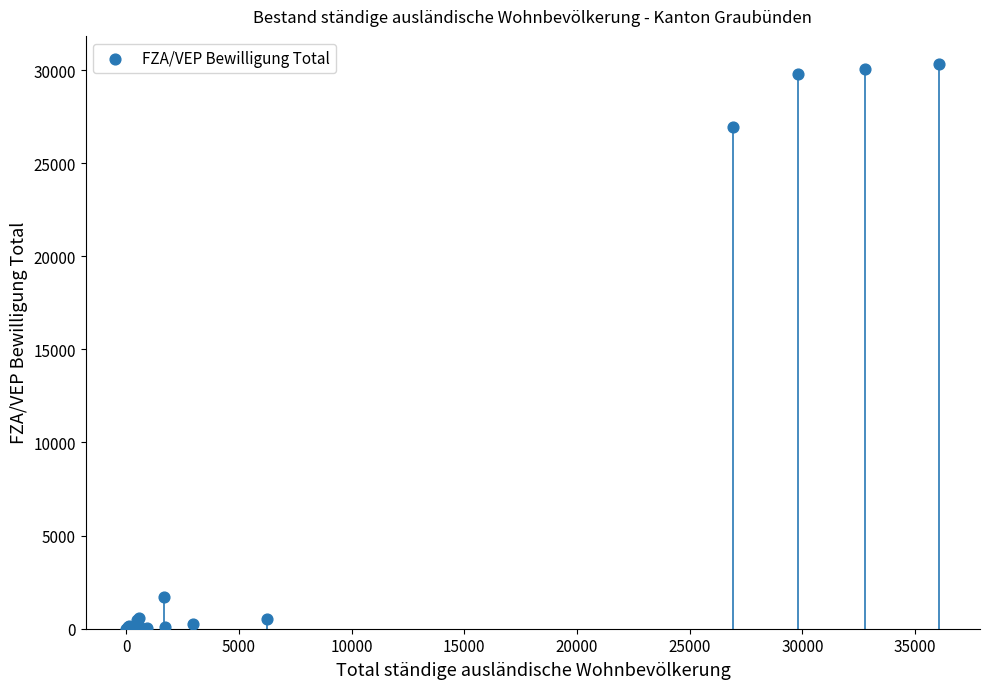

What Y value in the scatter plot is closest to 15159?

26941